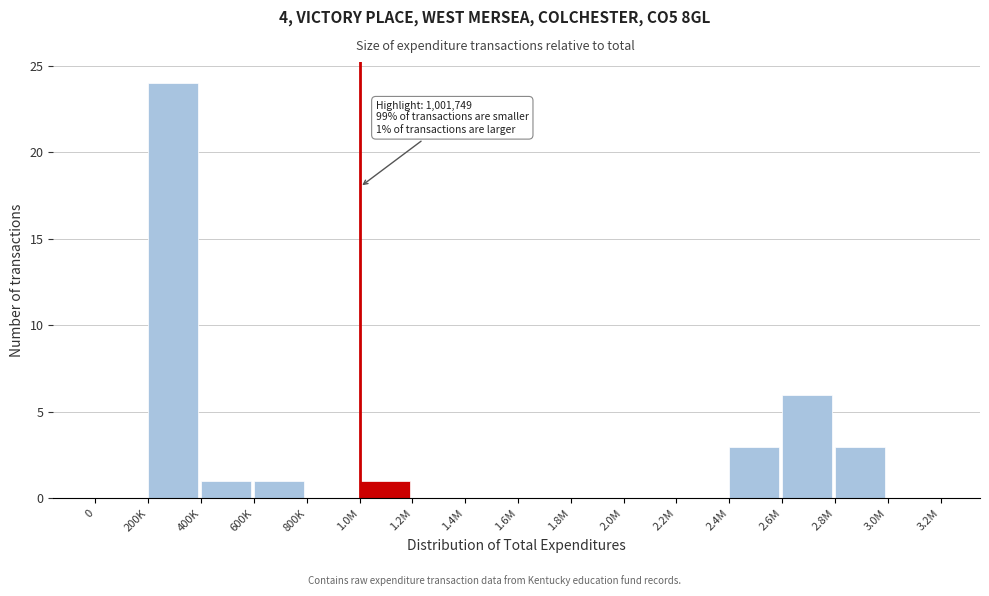

Reading right to left, transcribe all the data shown in this chart.

3.0M=0	2.8M=3	2.6M=6	2.4M=3	2.2M=0	2.0M=0	1.8M=0	1.6M=0	1.4M=0	1.2M=0	1.0M=1	800K=0	600K=1	400K=1	200K=24	0=0